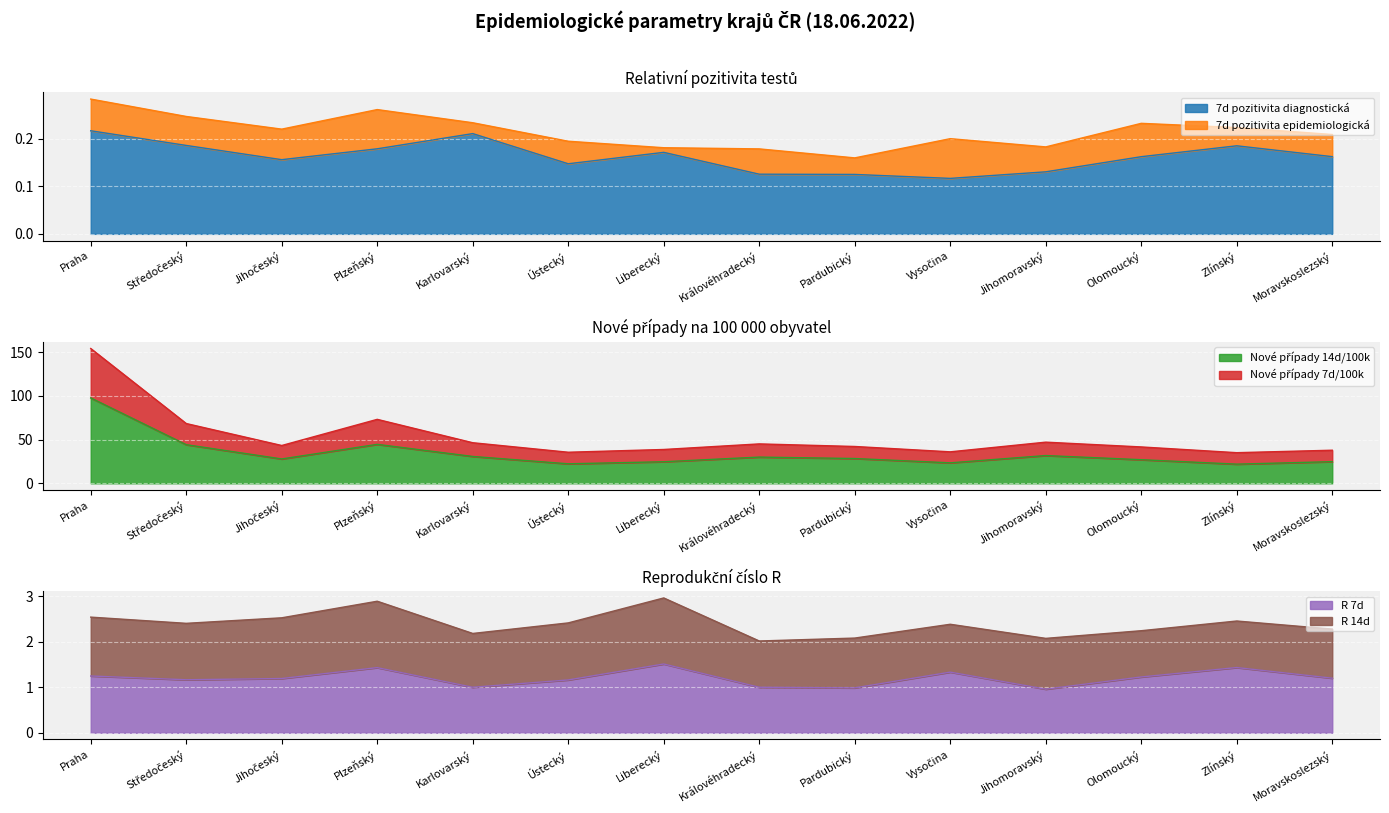

True or false: R 7d has a value of 1.2 at Olomoucký.

True